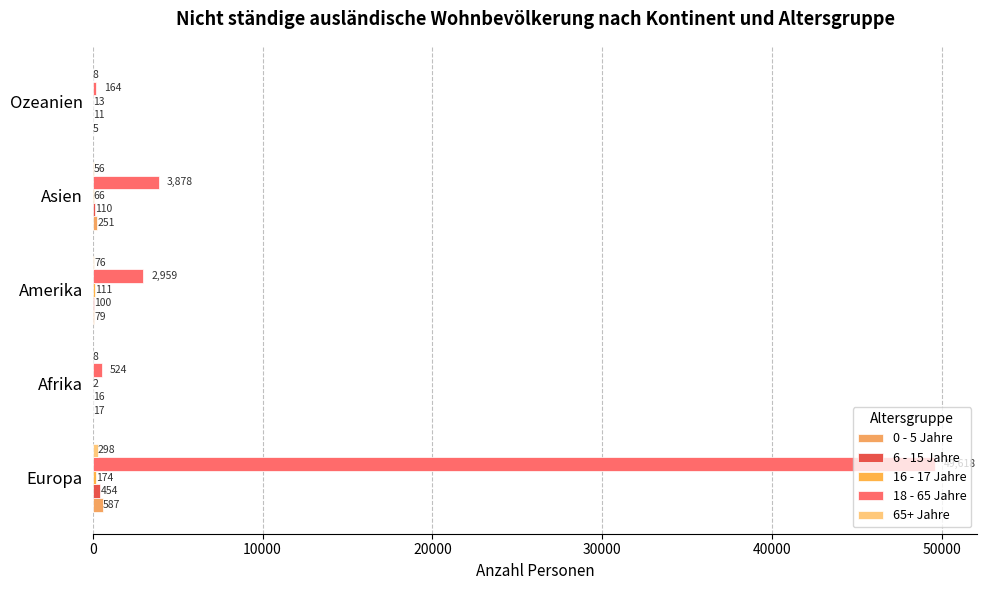

At how many categories does at least one series exceed 6986?

1